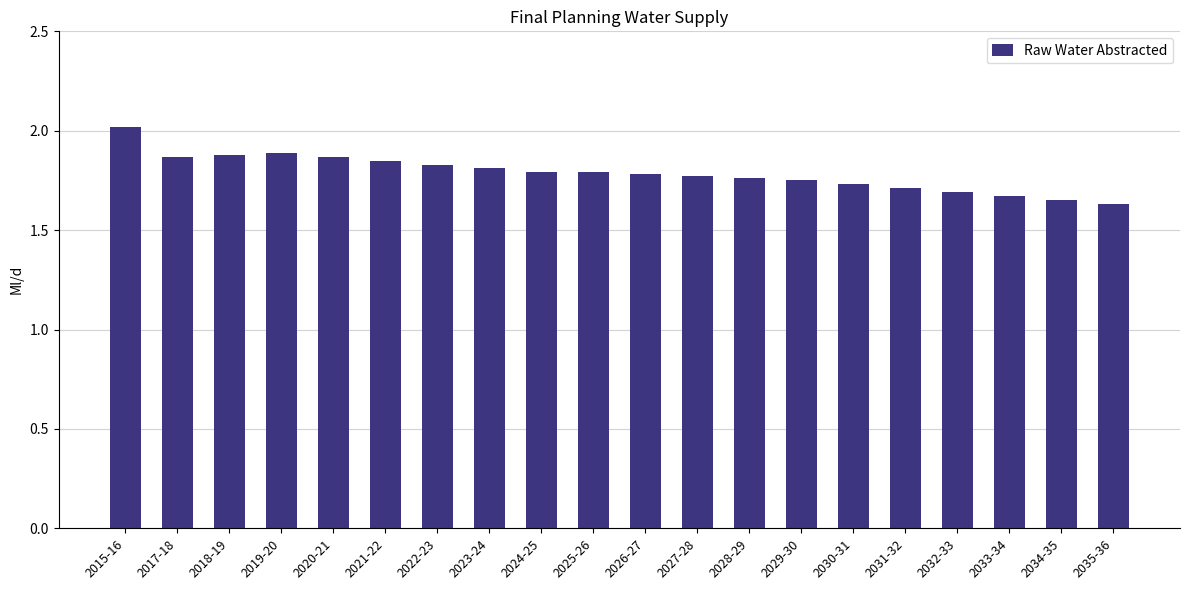

What is the label of the 5th bar from the right?

2031-32